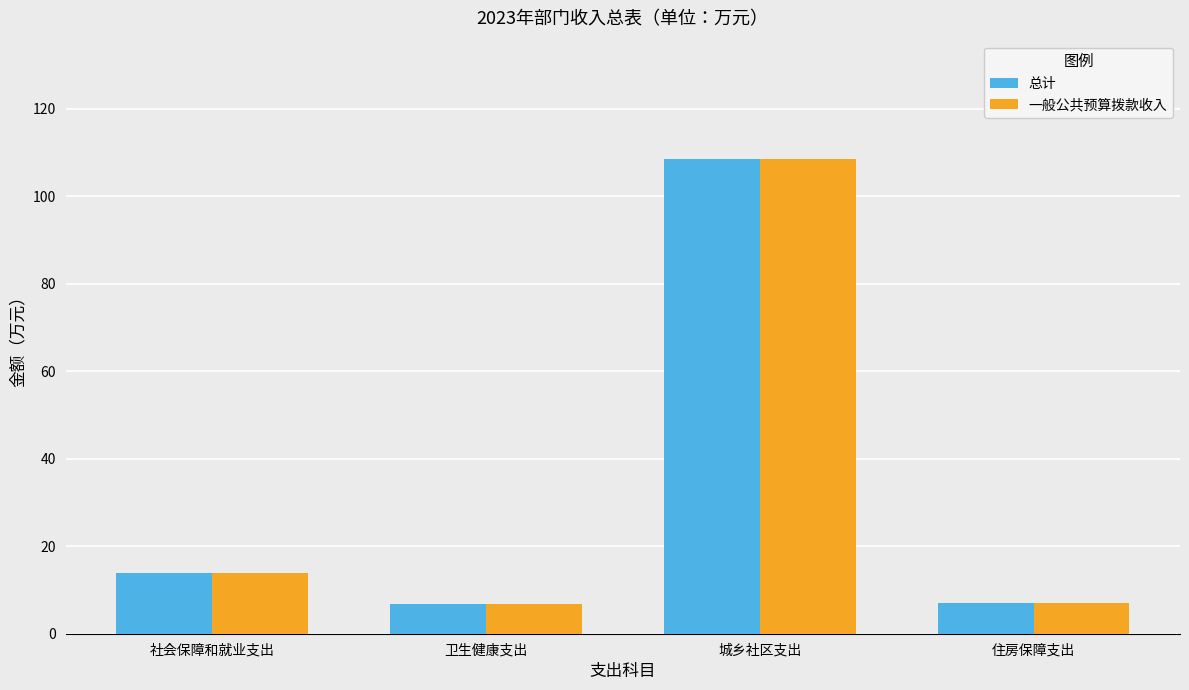

What is the greatest value displayed?

108.5